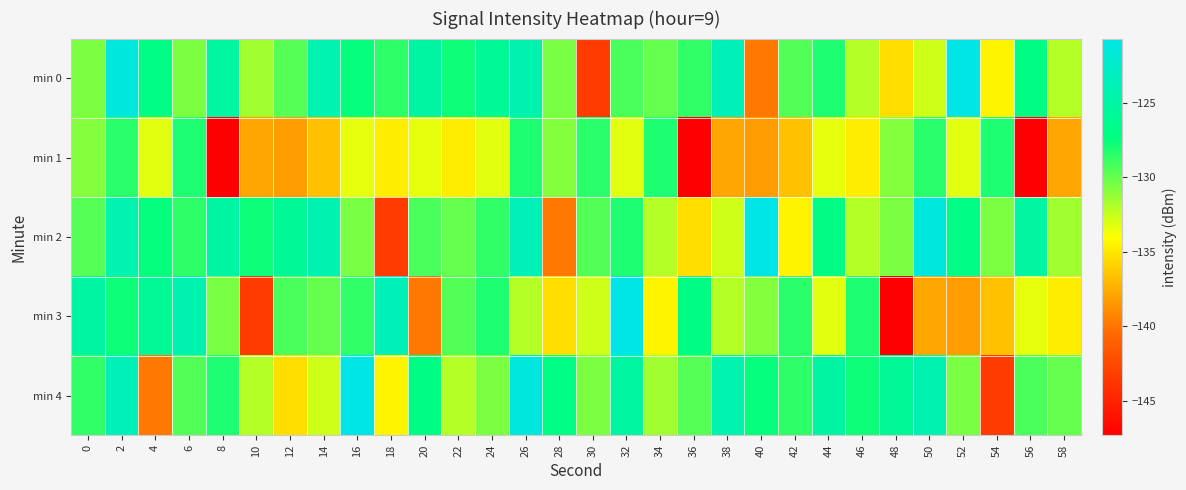

Rank the series at 24 from lowest to highest value.

min 1, min 4, min 2, min 3, min 0